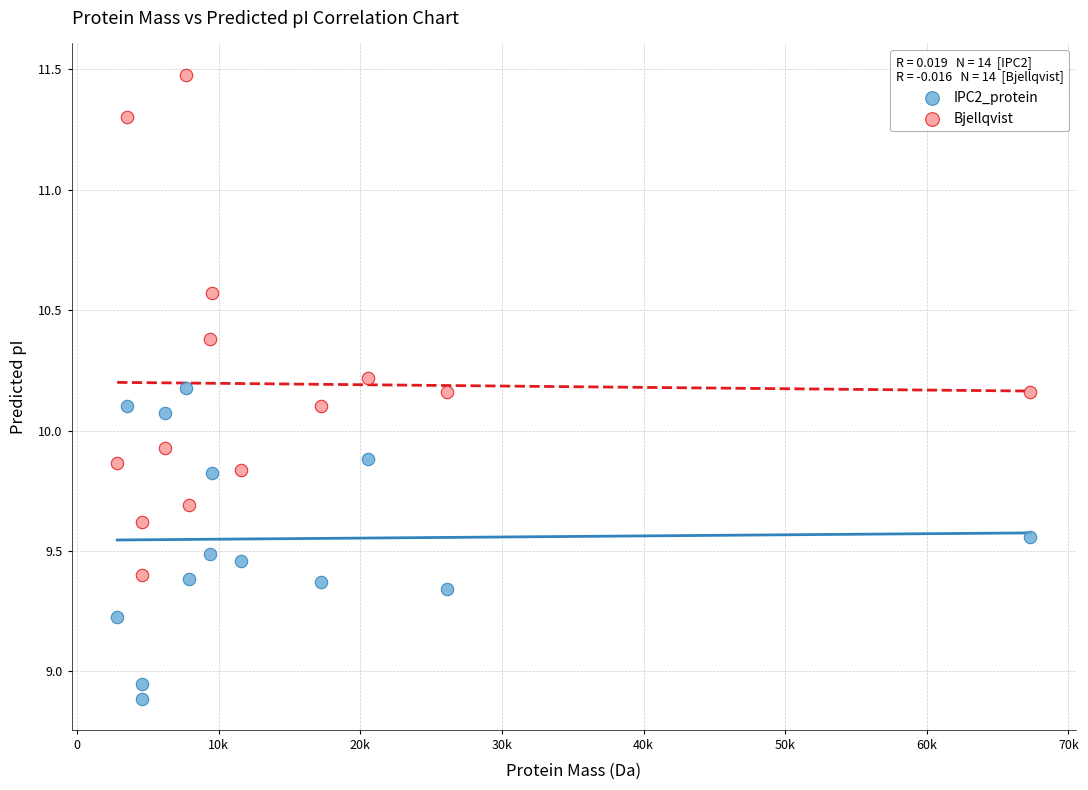

Which series contains the highest Y value?

Bjellqvist